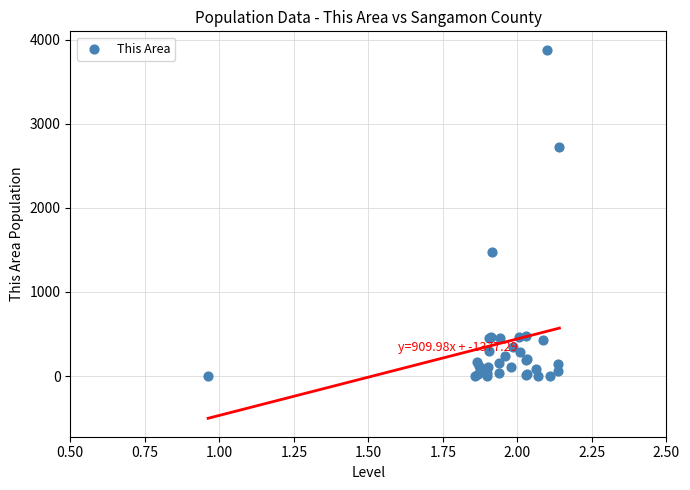

What Y value in the scatter plot is closest to 1940?

1481